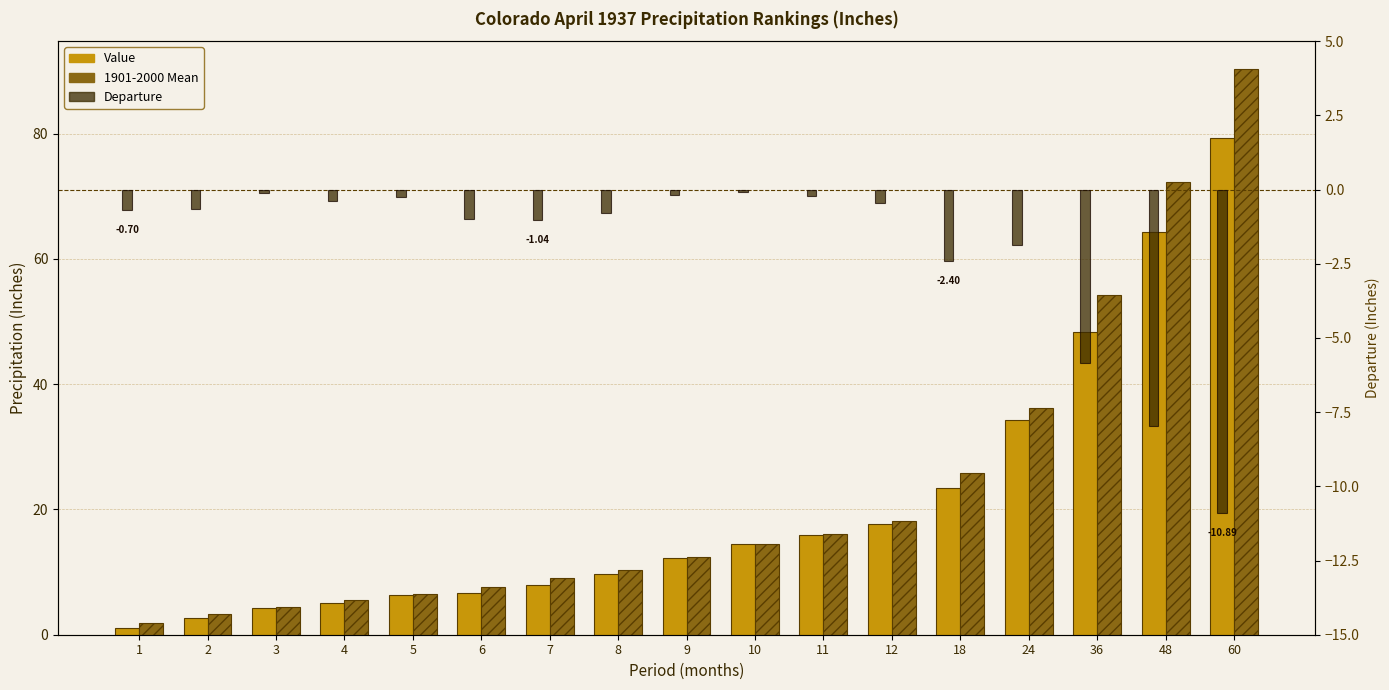

How many values in the Value series are below 12?

8